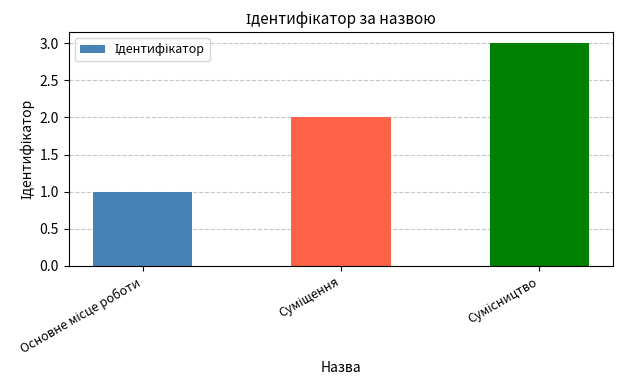

Reading left to right, extract all data points from this chart.

1	2	3